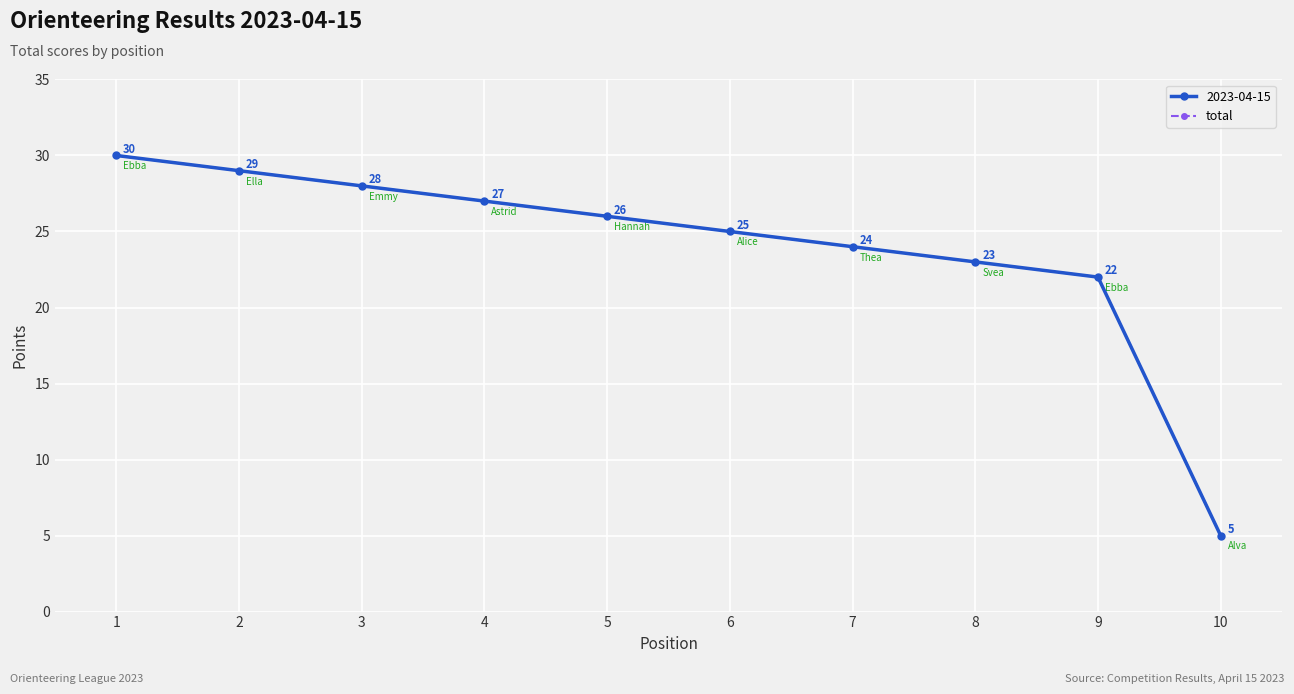

Reading right to left, list all the values displayed in this chart.

5	22	23	24	25	26	27	28	29	30